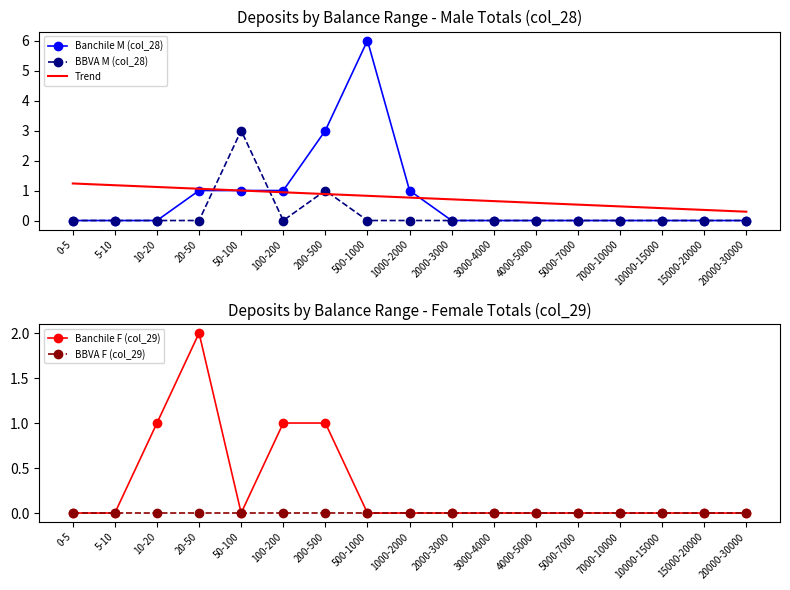

Where do Banchile M (col_28) and Banchile F (col_29) first cross each other?

20-50 and 50-100